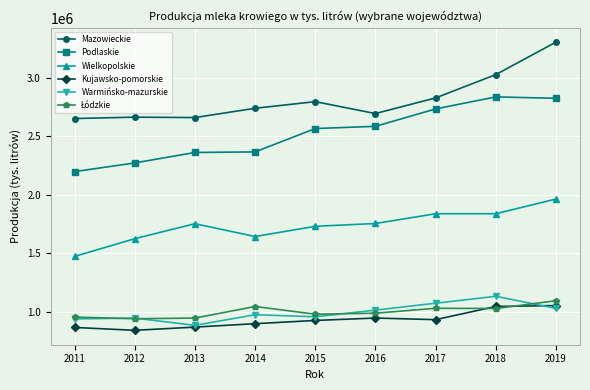

Is the value of Podlaskie at 2017 greater than the value of Wielkopolskie at 2017?

Yes